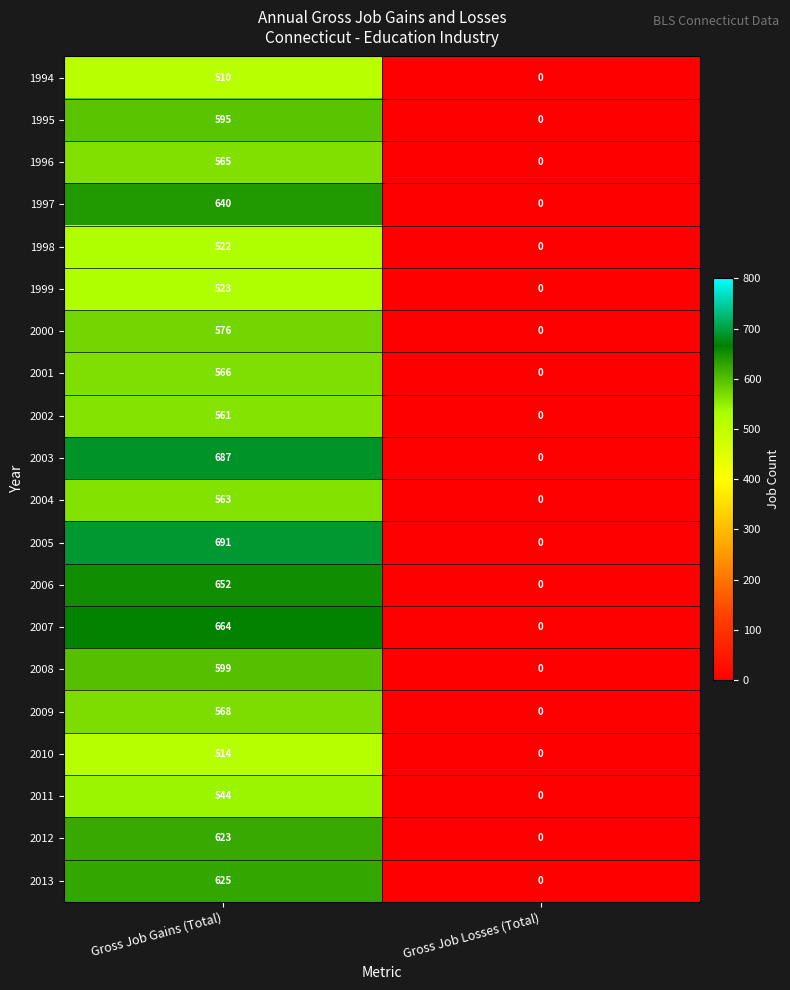

What is the total value across all series at Gross Job Gains (Total)?

11788